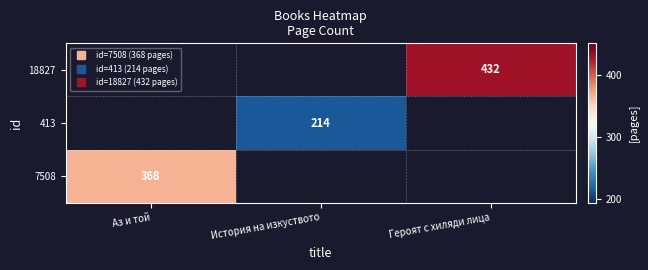

List the series in order of their overall mean, highest first.

7508, 413, 18827